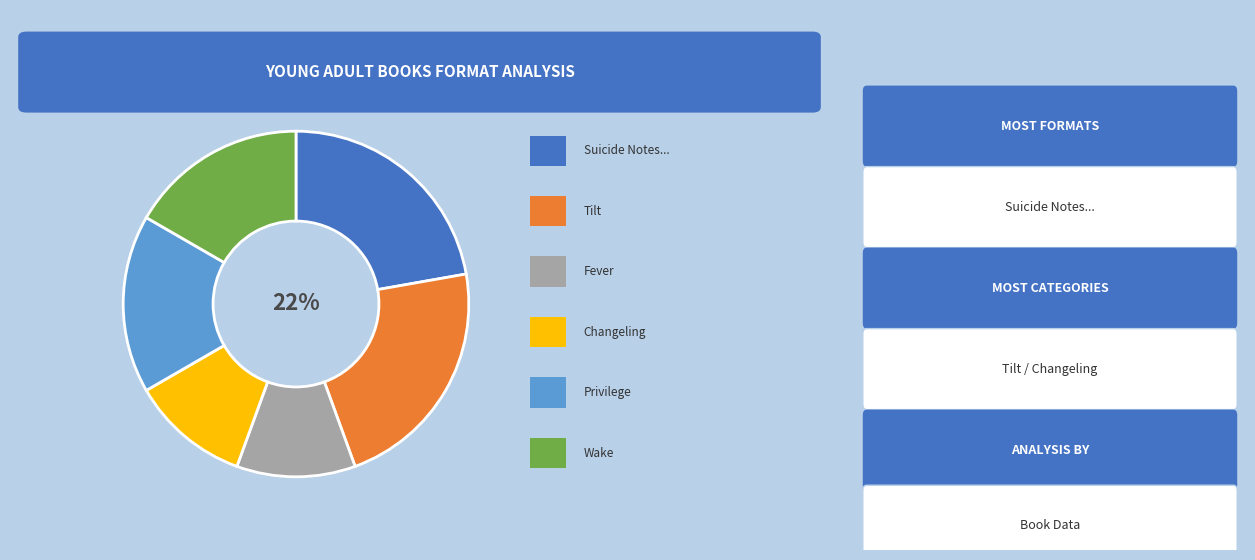

To the nearest percent, what is the average slice percentage?

17%